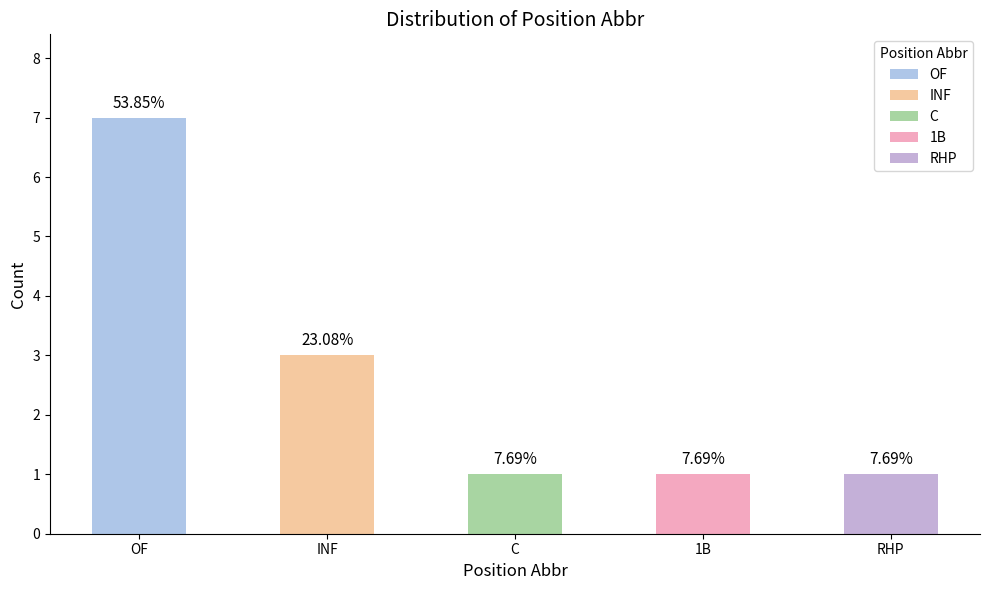

What is the label of the 3rd bar from the right?

C